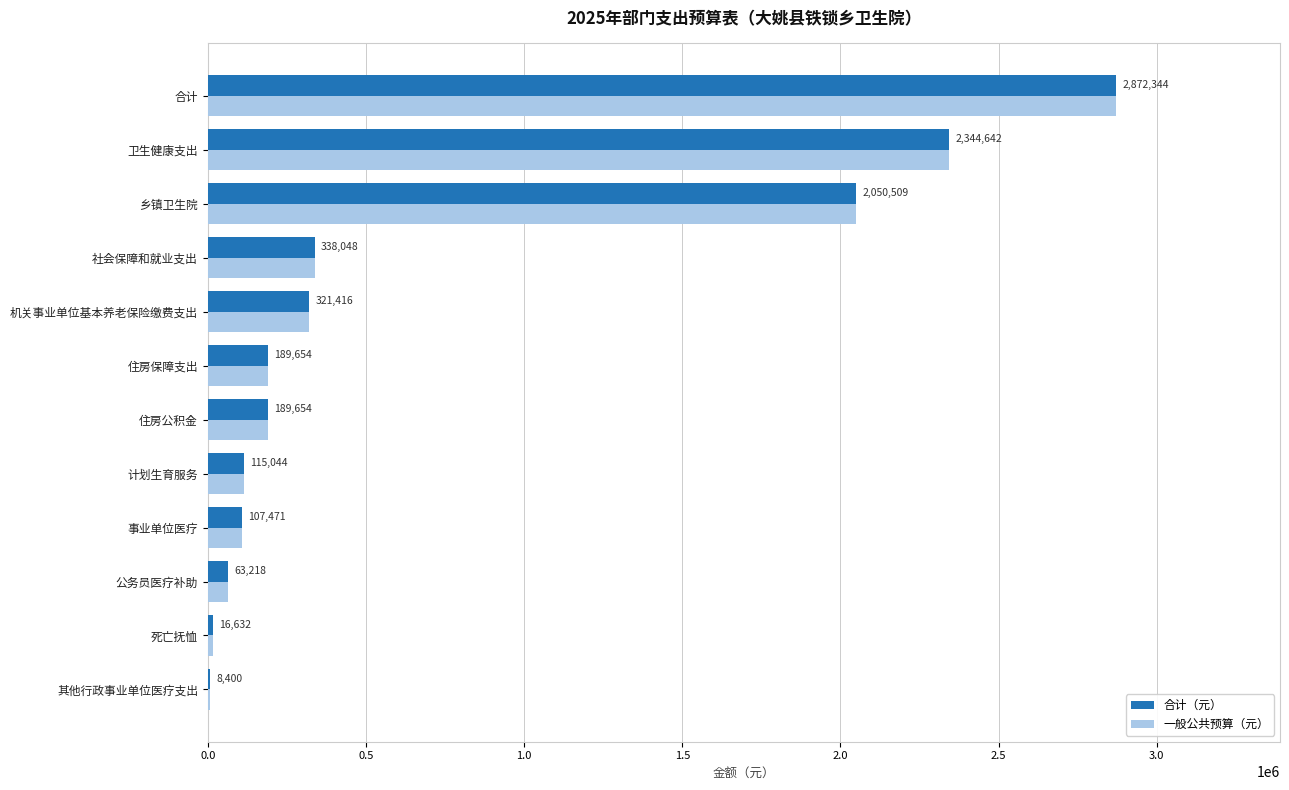

What is the highest value of the 合计（元） series?

2872344